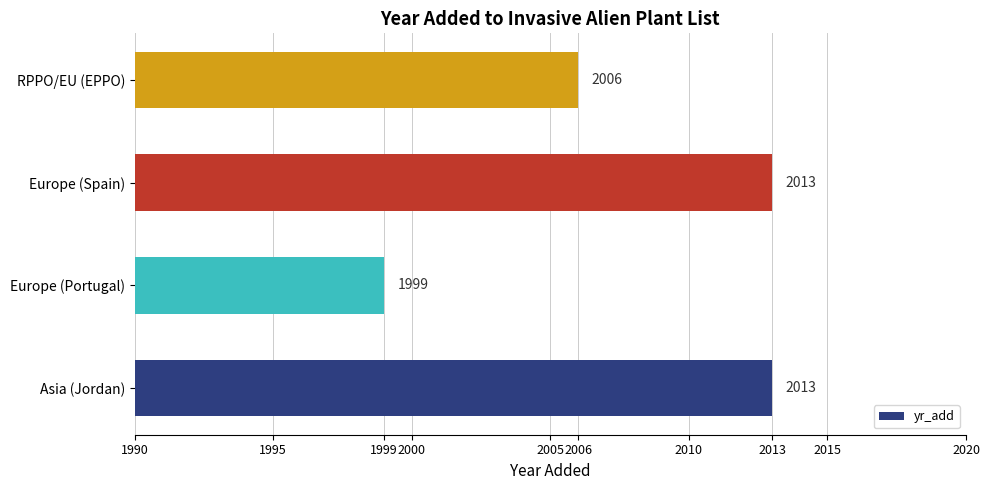

Where is the data nearest to the value 2006?

RPPO/EU (EPPO)